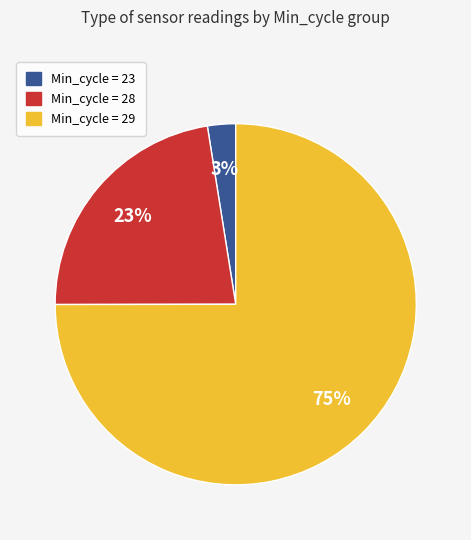

Is it true that Min_cycle = 28 is 31% of the pie?

False